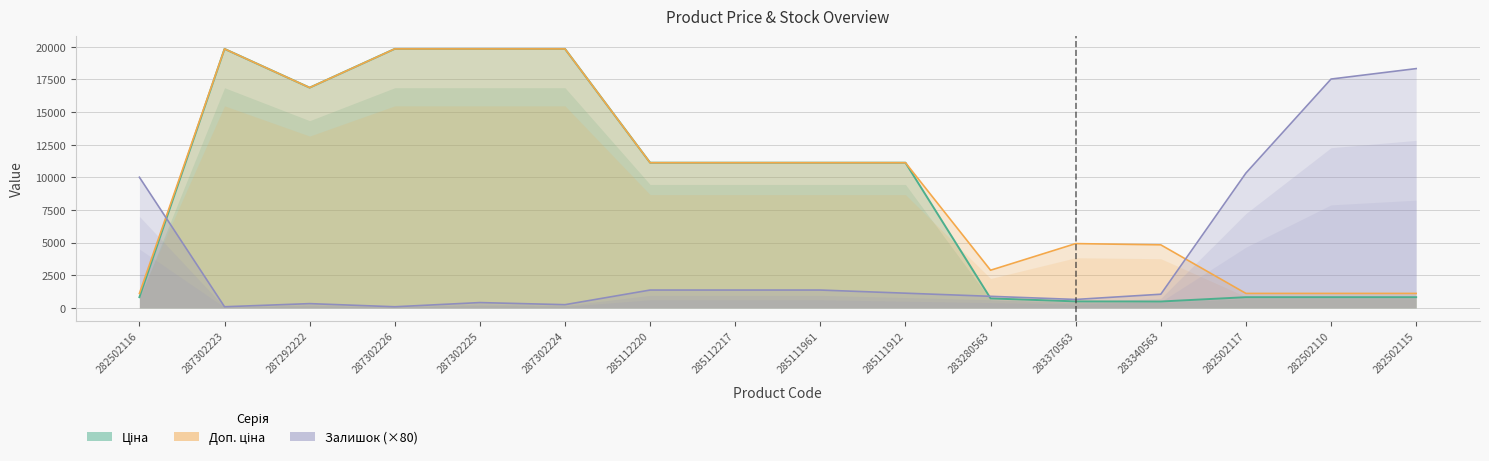

Which series changed the most between 282502116 and 283340563?

Залишок (×80)